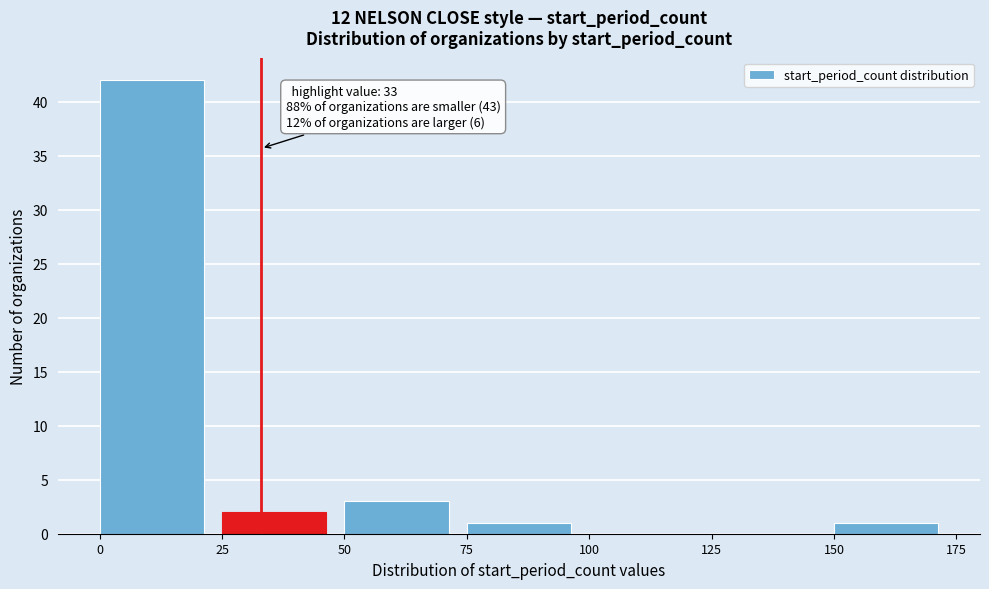

Which range on the x-axis has the tallest bar?

0 to 25